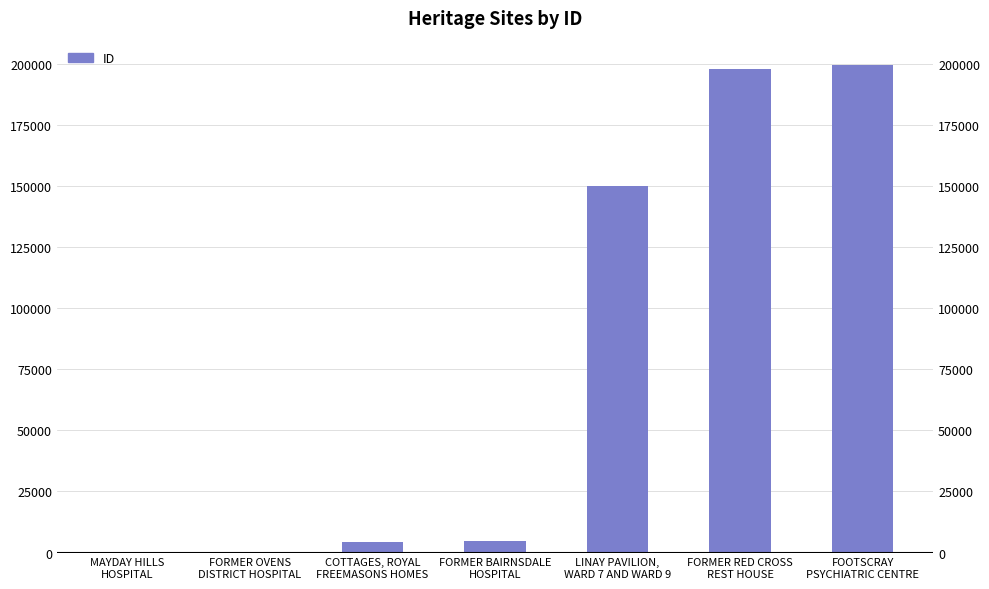

What is the value of the 6th bar from the left?

197957